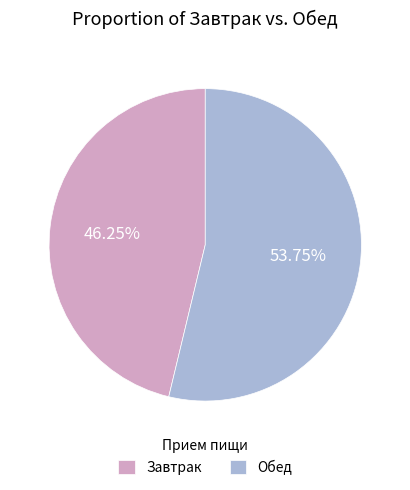

Do Обед and Завтрак together represent more than half of the pie?

Yes